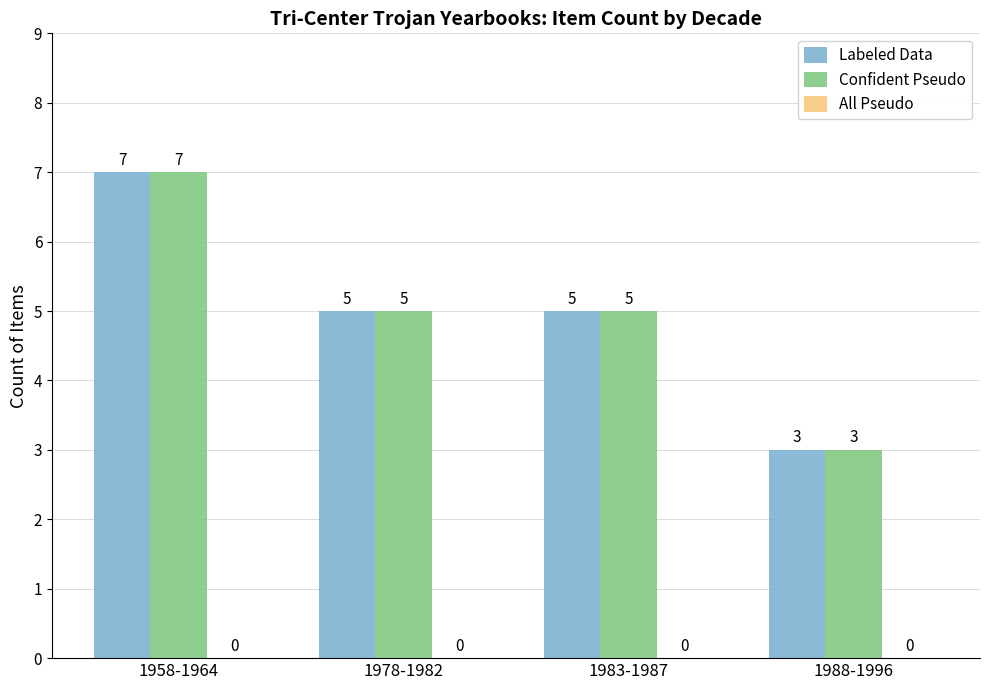

What is the sum of the Confident Pseudo values at 1988-1996 and 1978-1982?

8